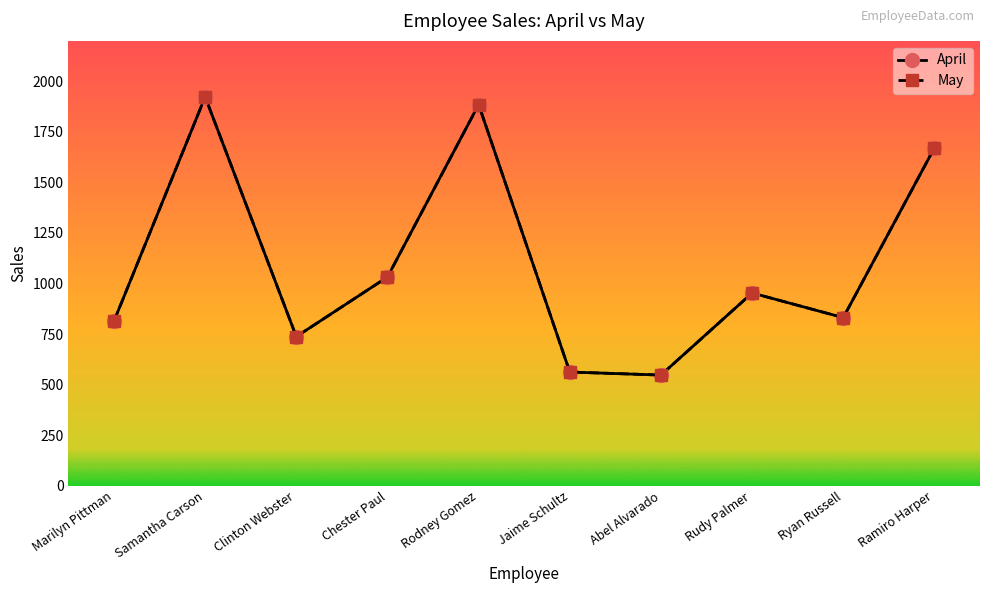

Which series has the largest range (max minus min)?

April